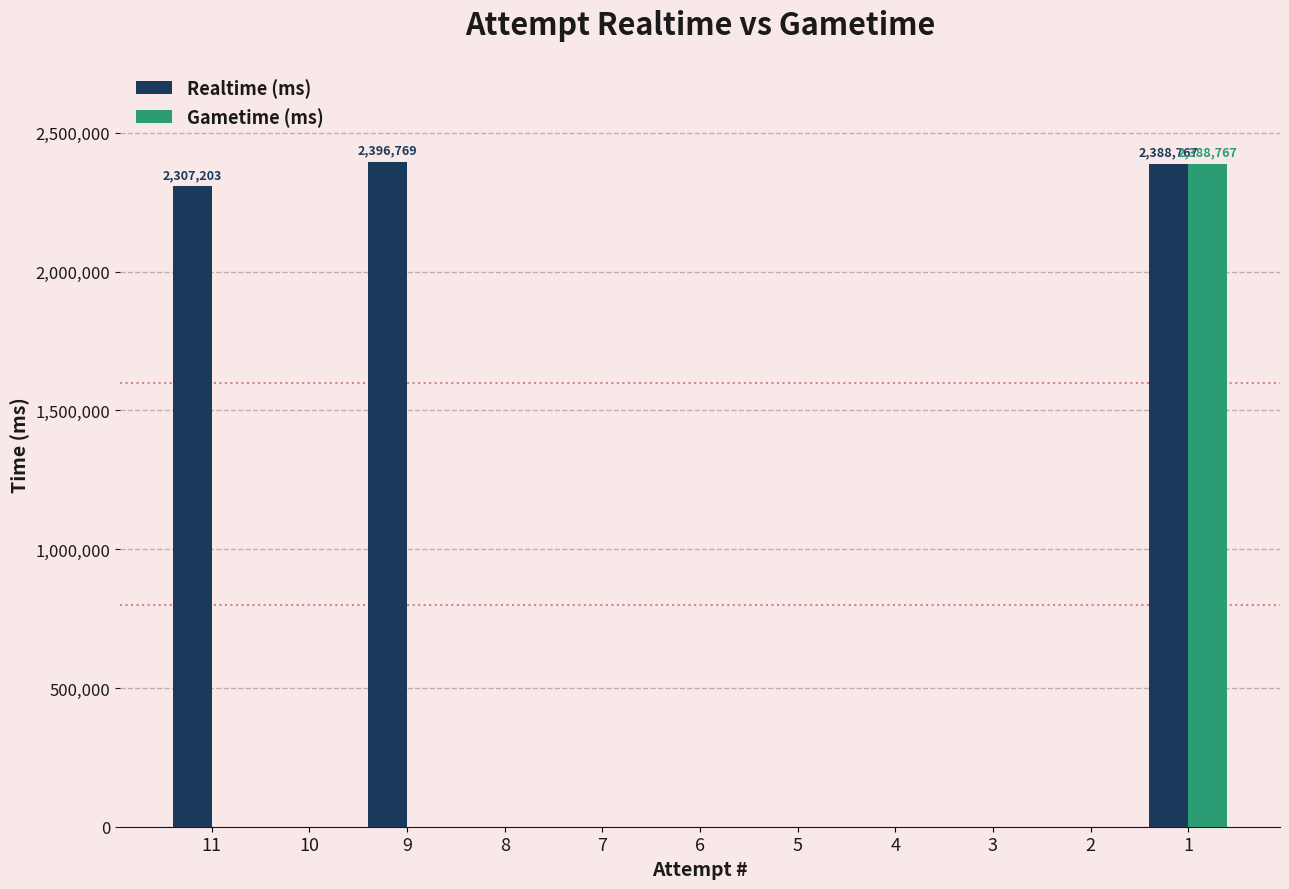

Does the chart contain stacked bars?

No